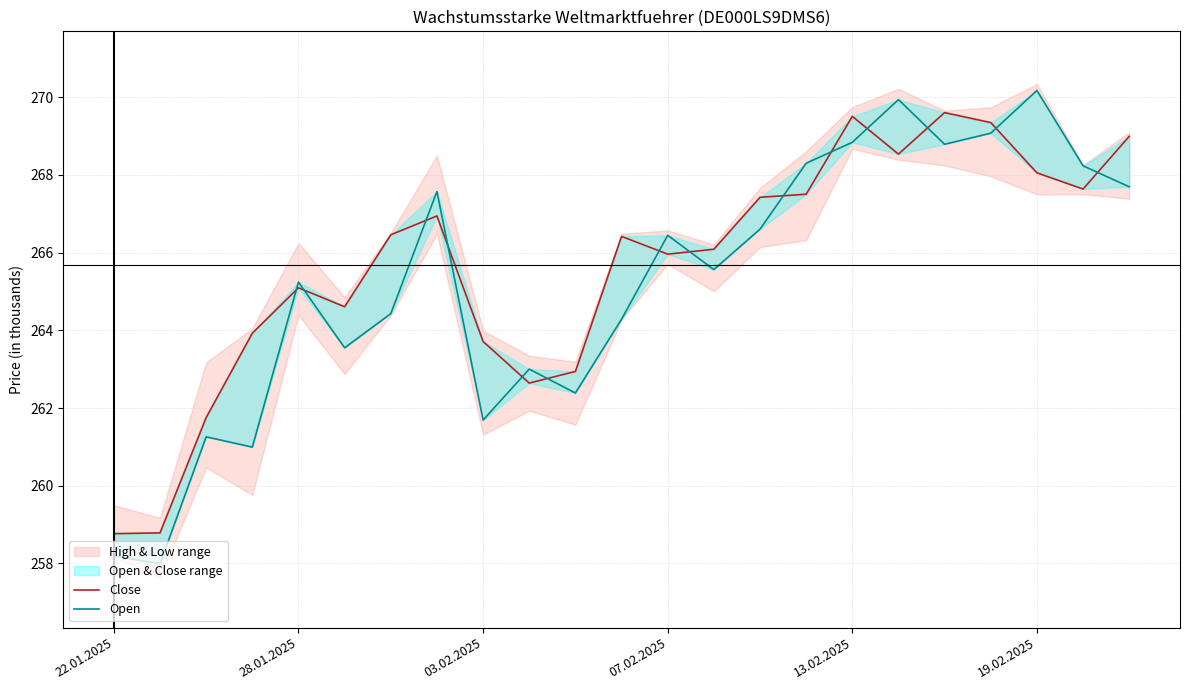

Between 03.02.2025 and 13, which is larger?

13